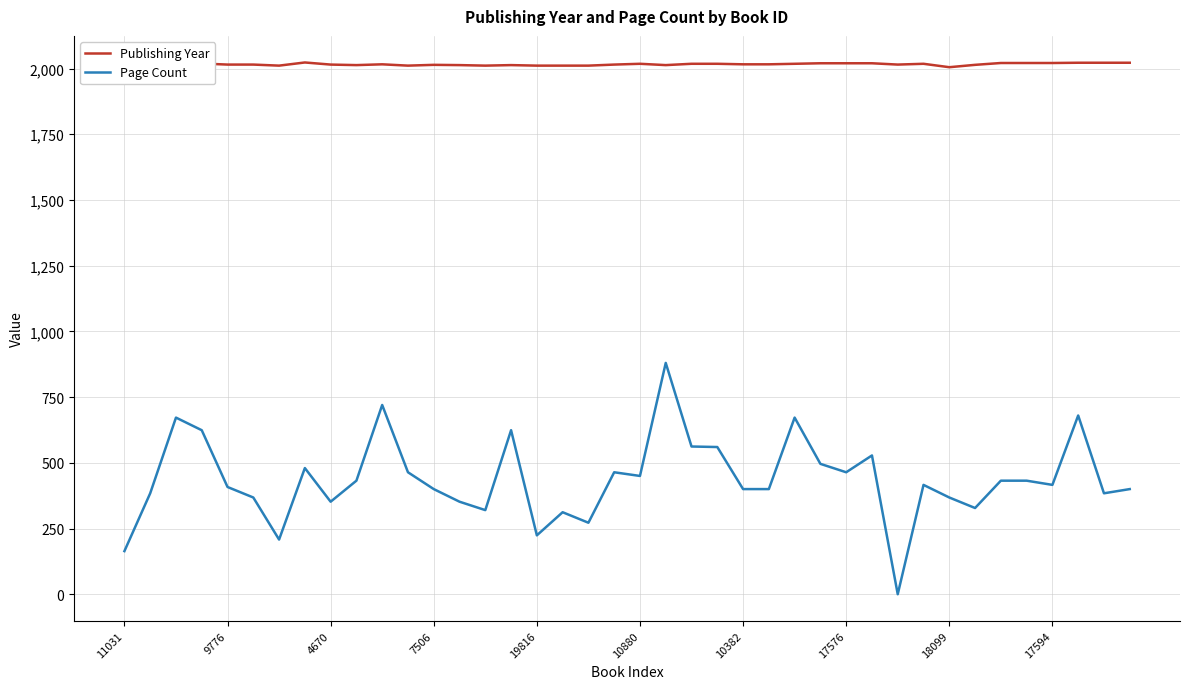

Which series has the widest spread of values?

Page Count